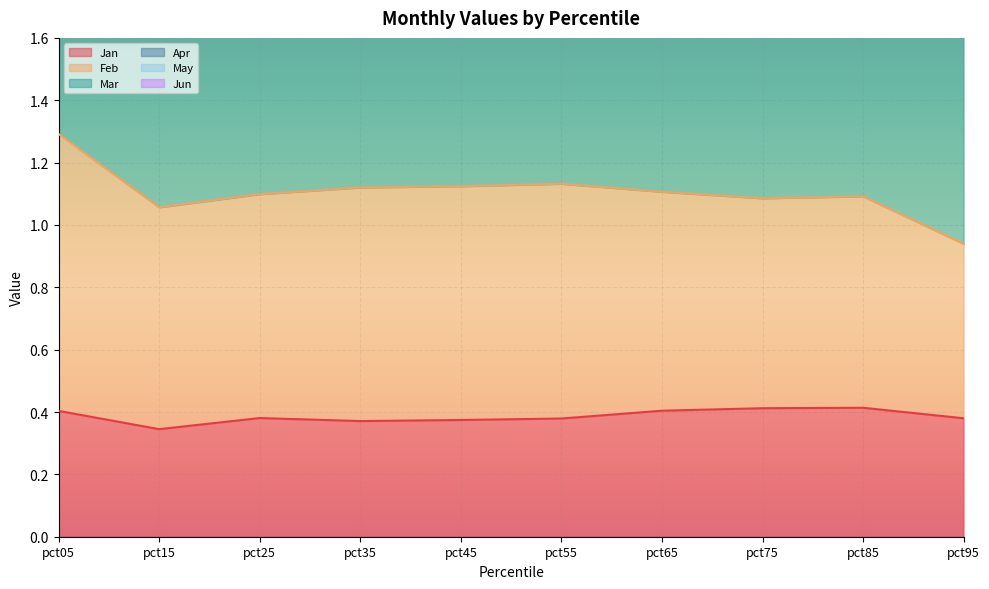

In May, how many points are higher than both neighbors (excluding endpoints)?

1